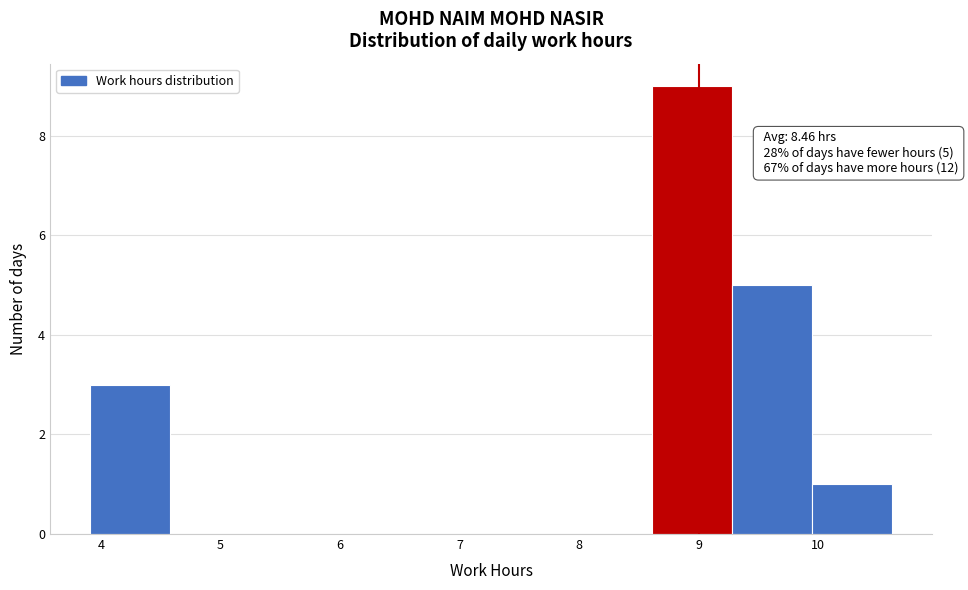

Which range on the x-axis has the tallest bar?

8.6 to 9.3